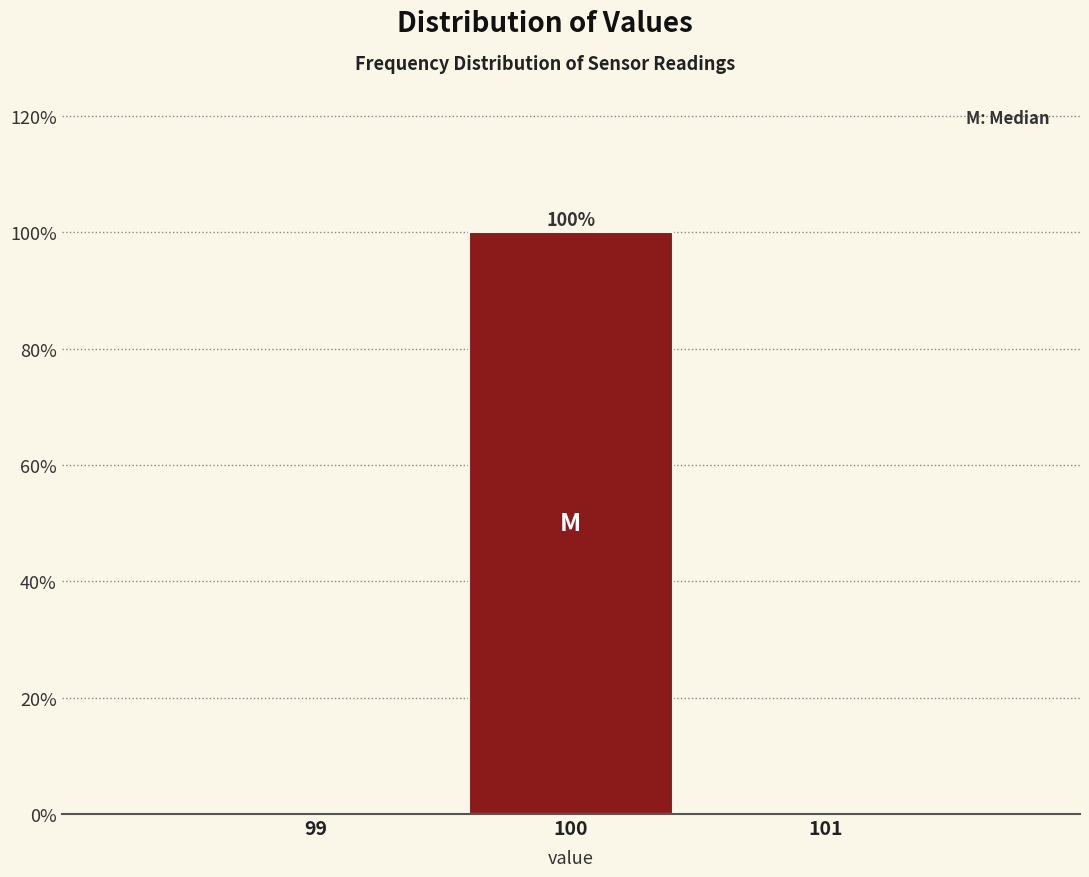

Over which range of the x-axis is the bar tallest?

99.5 to 100.5